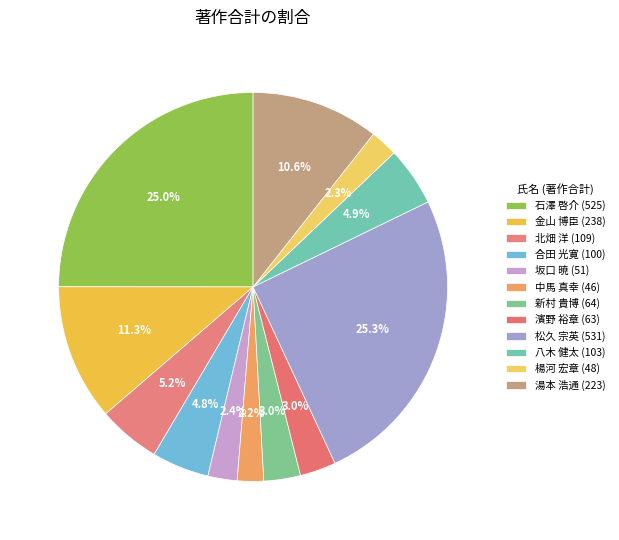

To the nearest percent, what is the average slice percentage?

8%